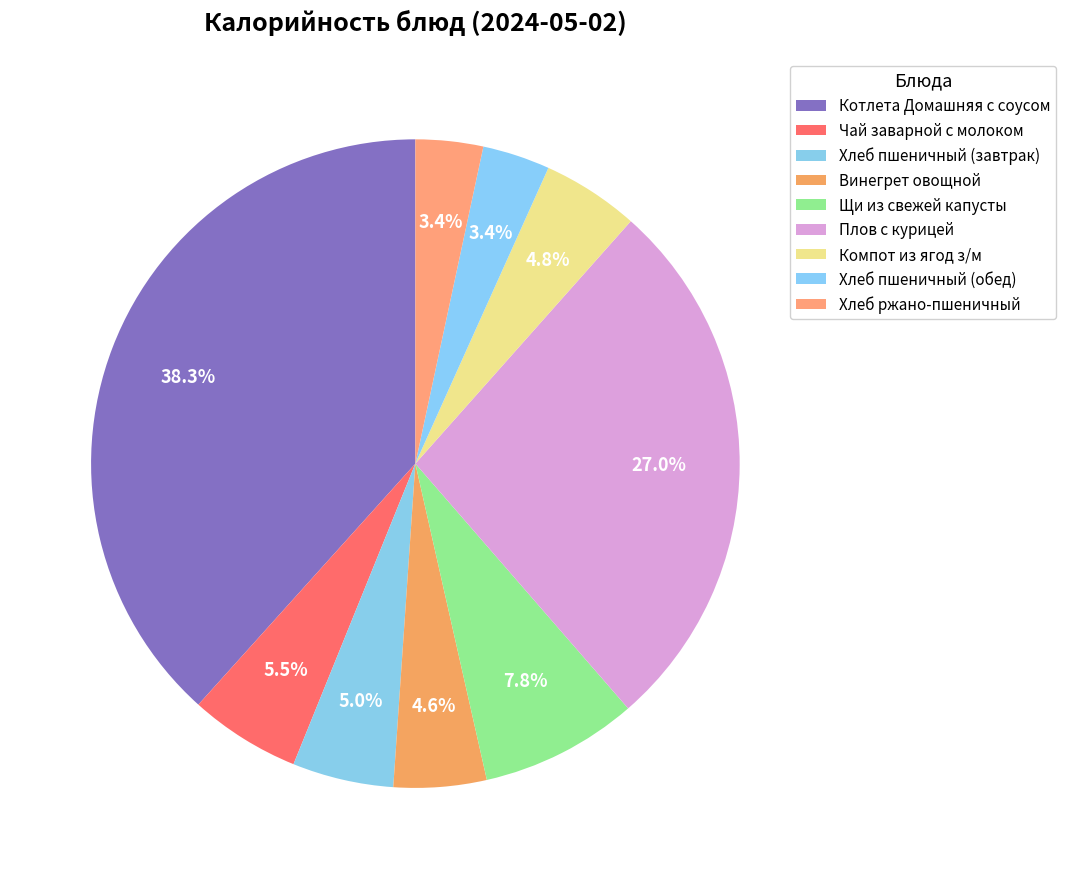

To the nearest percent, what is the difference between the Котлета Домашняя с соусом and Винегрет овощной slice percentages?

34%